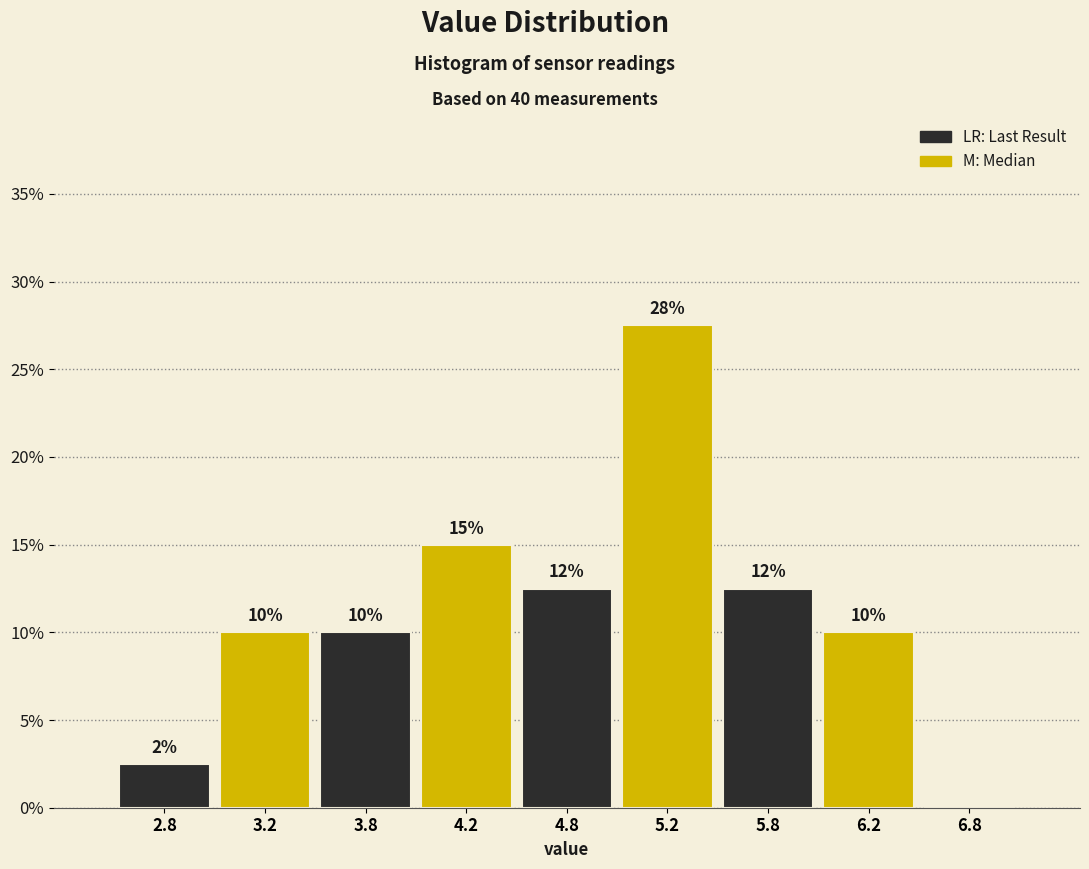

Over which range of the x-axis is the bar tallest?

5.0 to 5.5